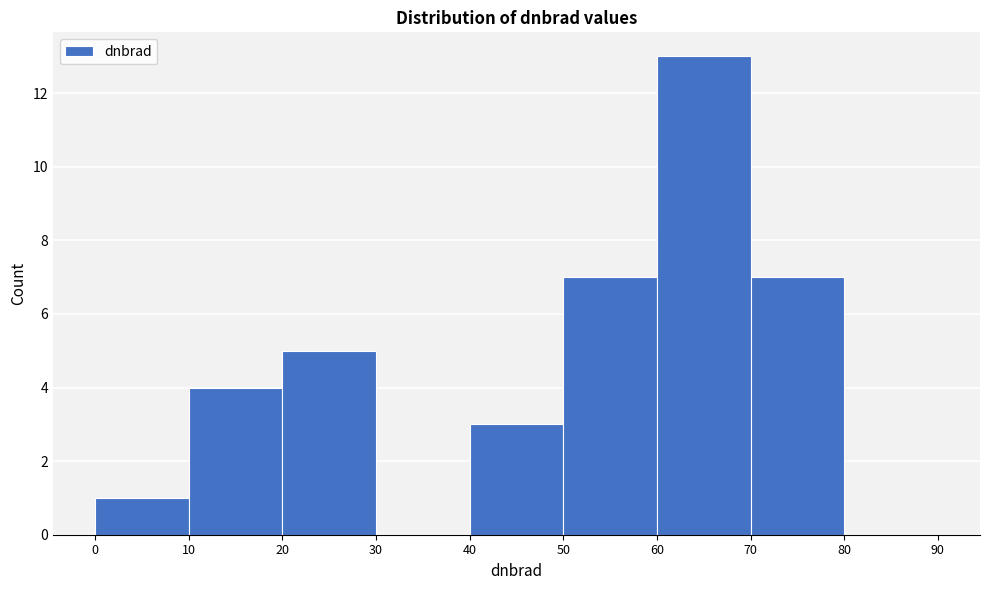

What is the height of the bar covering 50 to 60 on the x-axis? The values are not printed on the chart, so give them approximately, as read against the axis.

7